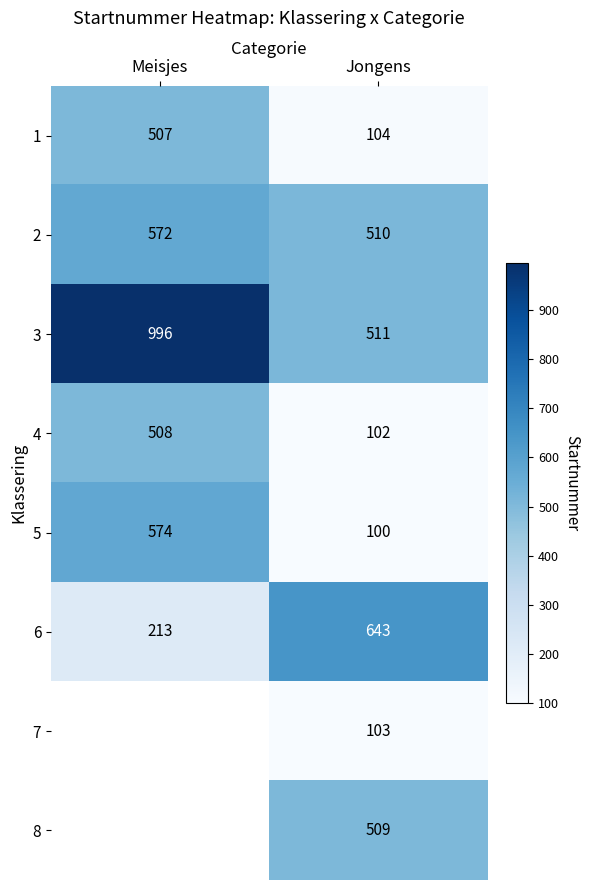

Which has a higher value, Meisjes or Jongens?

Meisjes